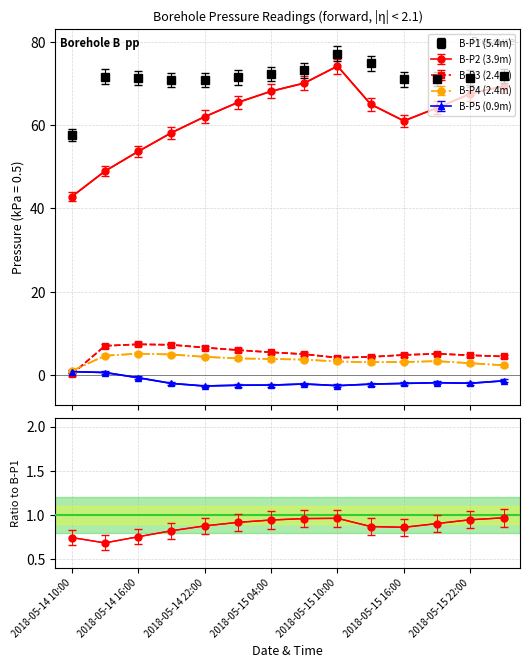

What is the difference between the B-P4 (2.4m) values at 2018-05-14 10:00 and 2018-05-14 13:00?

3.7